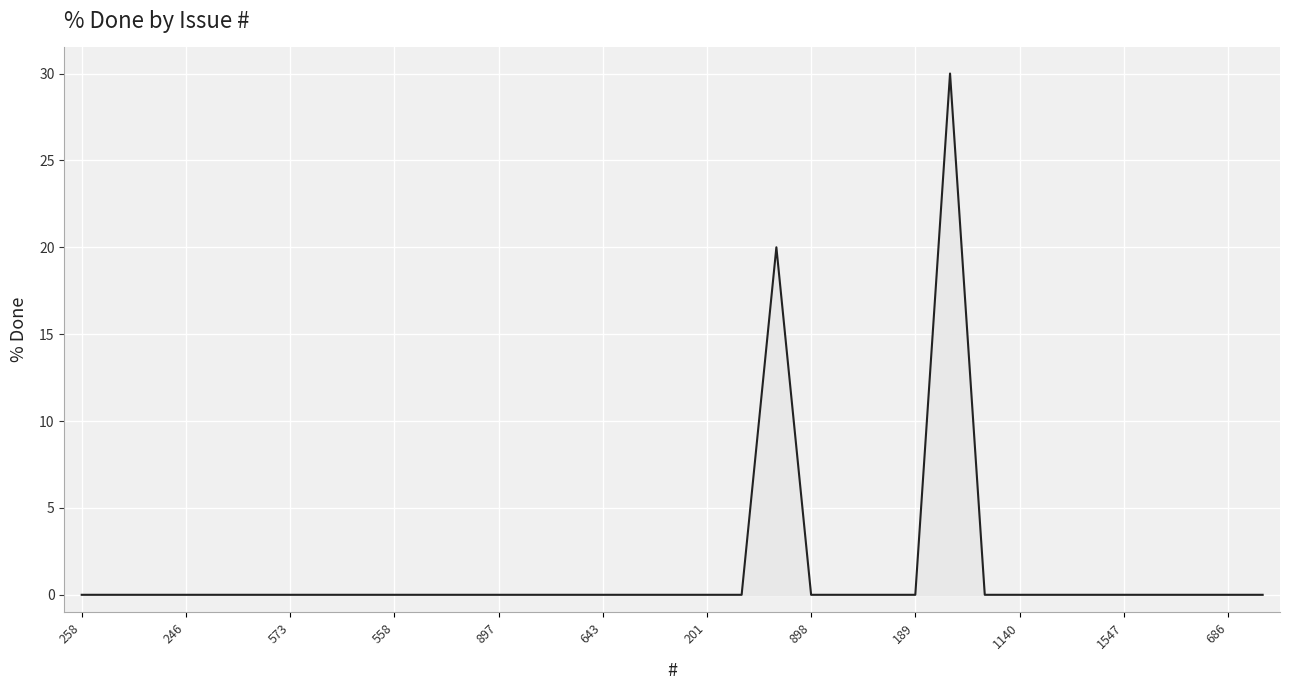

Reading left to right, list all the values displayed in this chart.

258=0	568=0	553=0	246=0	1615=0	586=0	573=0	569=0	560=0	558=0	243=0	1518=0	897=0	689=0	666=0	643=0	143=0	692=0	201=0	198=0	245=20	898=0	688=0	687=0	189=0	207=30	668=0	1140=0	677=0	1576=0	1547=0	857=0	856=0	686=0	1278=0